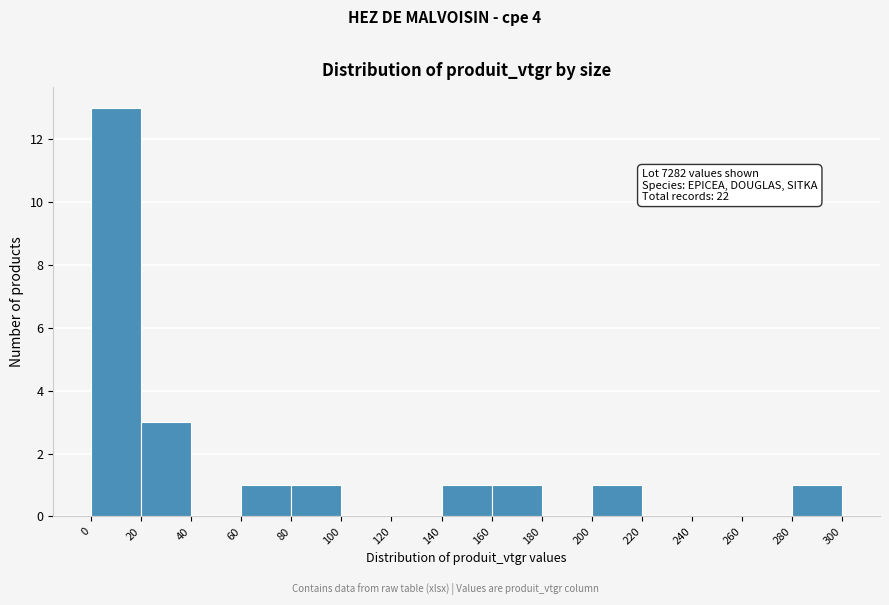

Which range on the x-axis has the tallest bar?

0 to 20